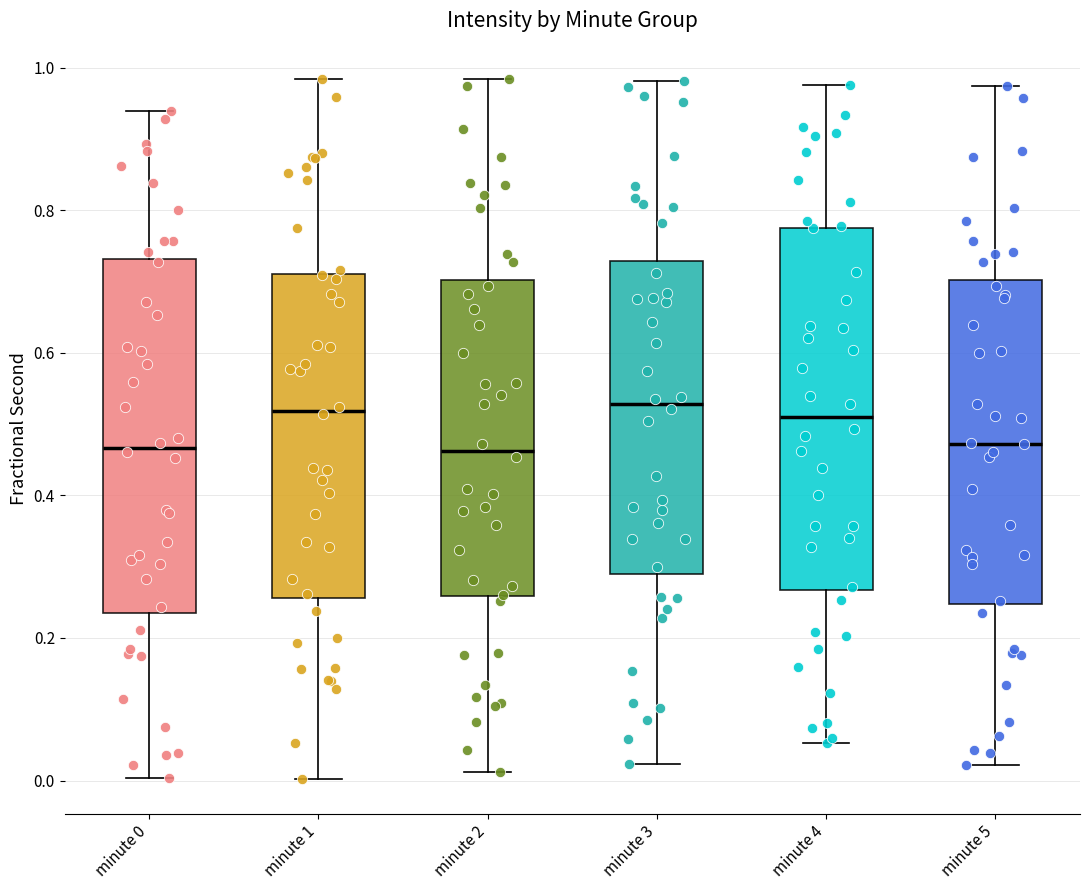

Reading left to right, transcribe this box plot: for each box, give where its median line is, the range the box spans, and where its two whiskers end, as read against the y-axis. The values are not printed on the chart, so give them approximately, as read against the axis.

minute 0: median 0.46, box 0.24 to 0.74, whiskers 0.00 to 0.94
minute 1: median 0.52, box 0.26 to 0.72, whiskers 0.00 to 0.98
minute 2: median 0.46, box 0.26 to 0.70, whiskers 0.02 to 0.98
minute 3: median 0.52, box 0.28 to 0.72, whiskers 0.02 to 0.98
minute 4: median 0.52, box 0.26 to 0.78, whiskers 0.06 to 0.98
minute 5: median 0.48, box 0.24 to 0.70, whiskers 0.02 to 0.98